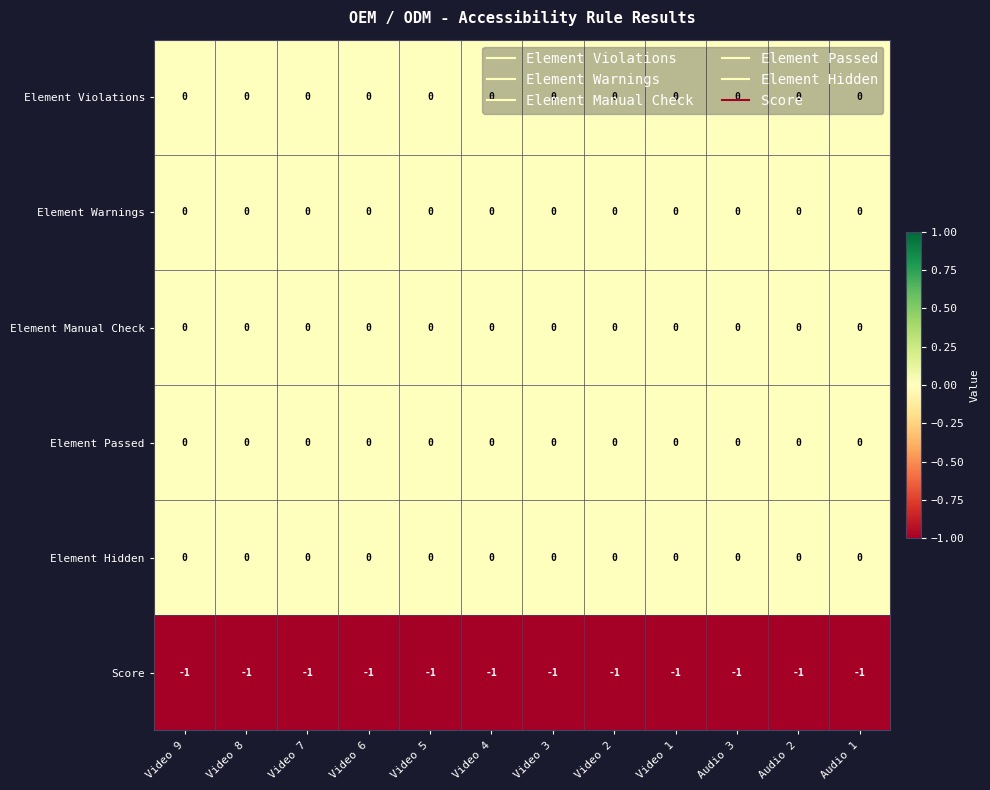

Count the number of categories in the chart.

12